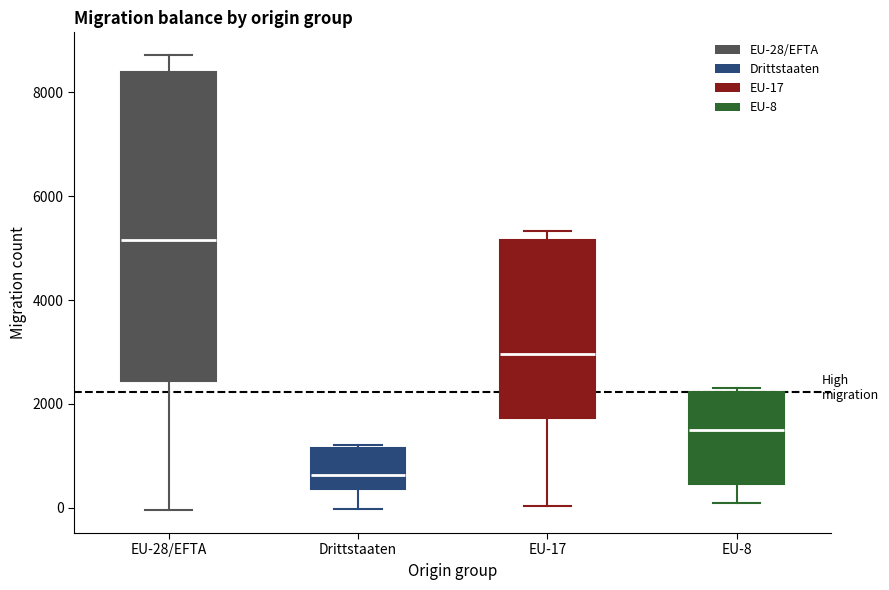

Where does the median line of the box for EU-28/EFTA sit on the y-axis? The values are not printed on the chart, so give them approximately, as read against the axis.

5200